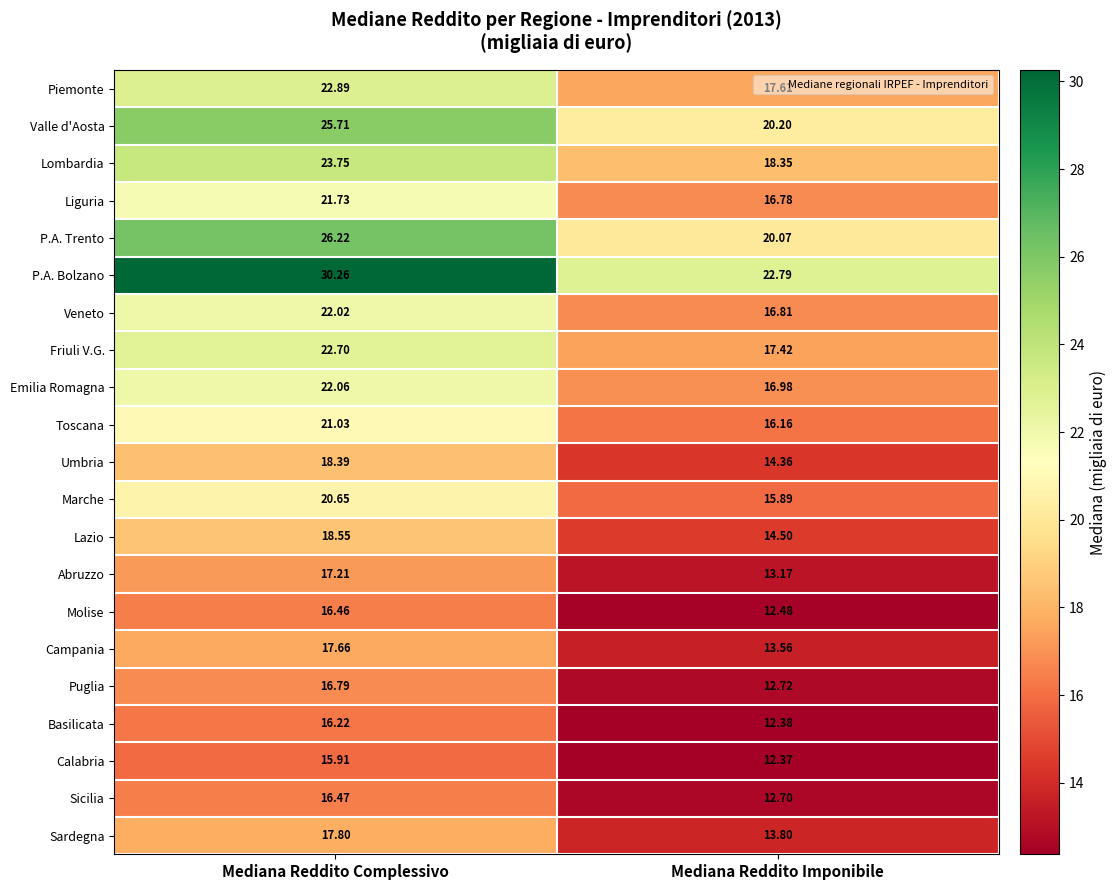

At Mediana Reddito Complessivo, list the series in order from largest to smallest.

P.A. Bolzano, P.A. Trento, Valle d'Aosta, Lombardia, Piemonte, Friuli V.G., Emilia Romagna, Veneto, Liguria, Toscana, Marche, Lazio, Umbria, Sardegna, Campania, Abruzzo, Puglia, Sicilia, Molise, Basilicata, Calabria